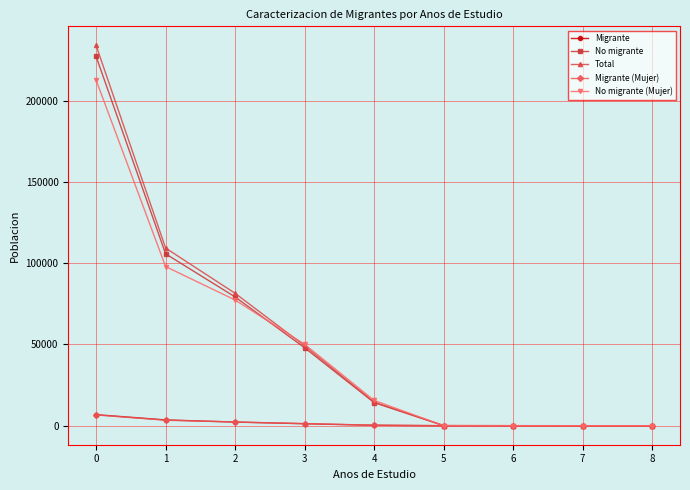

What is the maximum value for Total?

234106.7